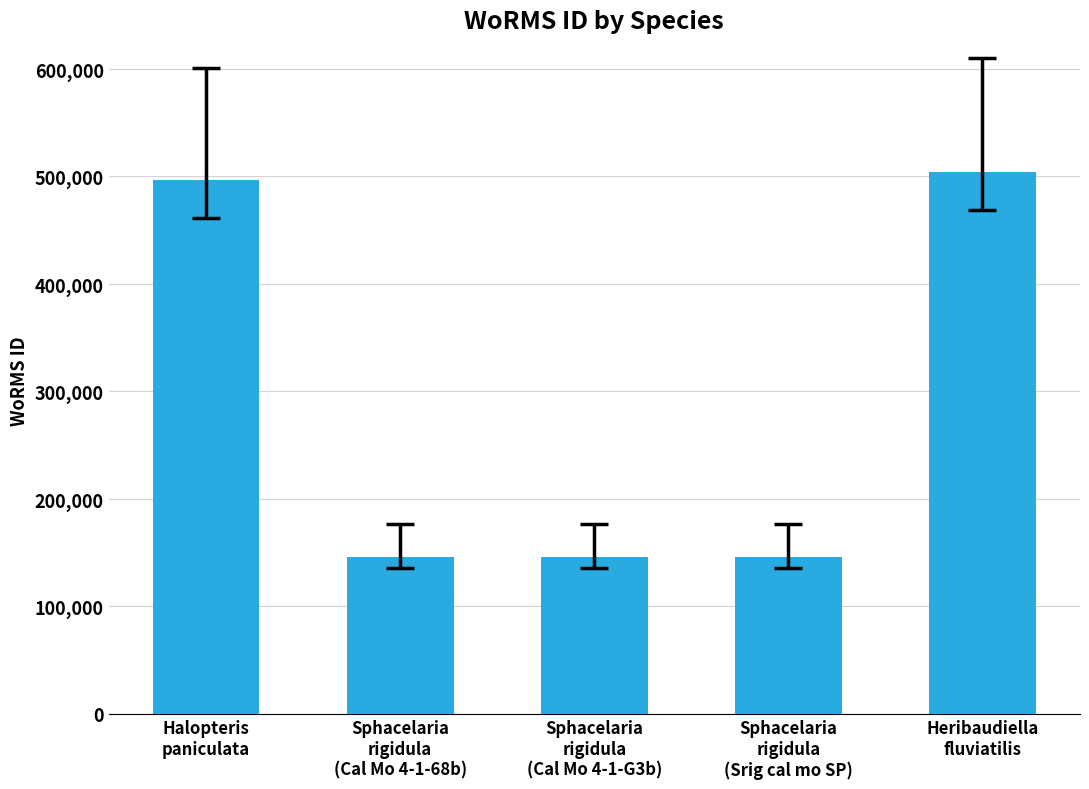

What is the value of the 5th bar from the left?

503920